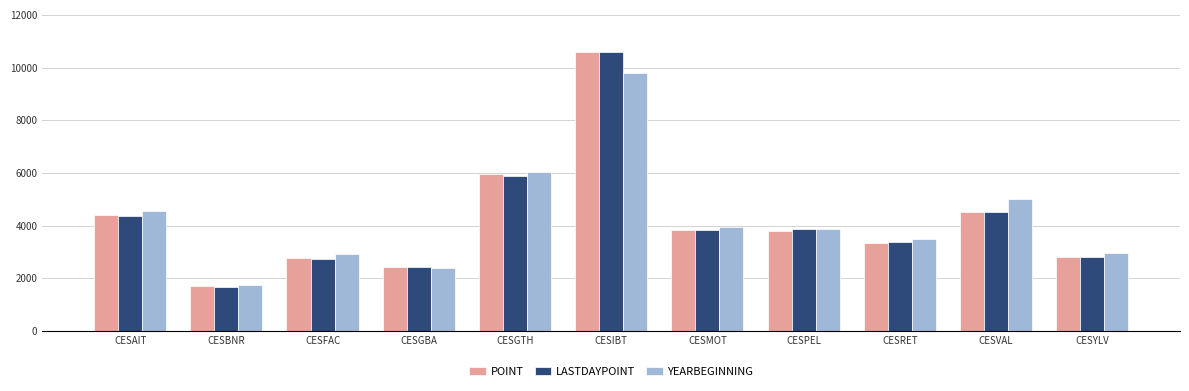

What is the sum of all YEARBEGINNING values?

46726.6